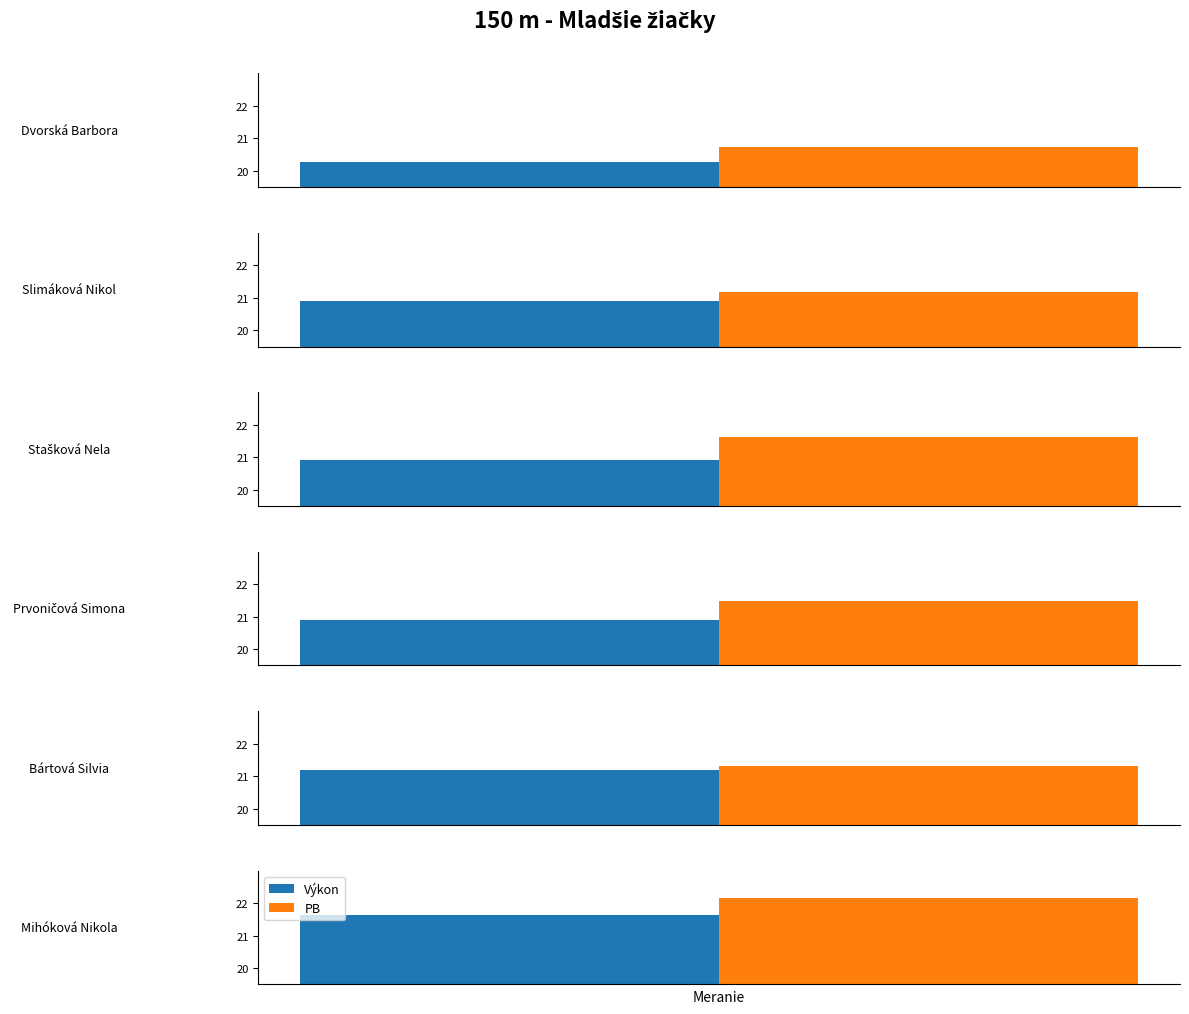

What position from the right is Dvorská Barbora?

6